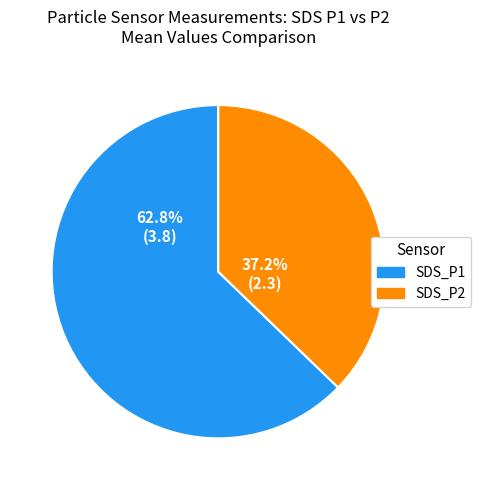

What is the ratio of the value at SDS_P1 to the value at SDS_P2?

1.7